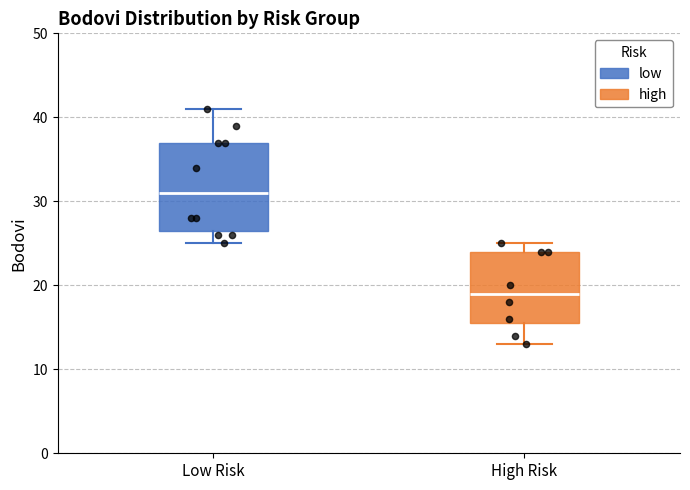

Which box has the highest median line?

Low Risk